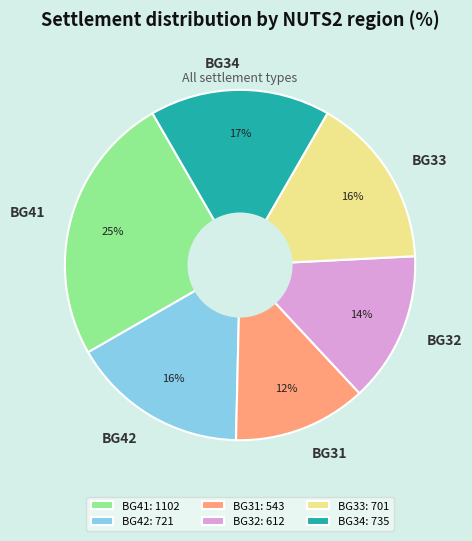

To the nearest percent, what is the average slice percentage?

17%